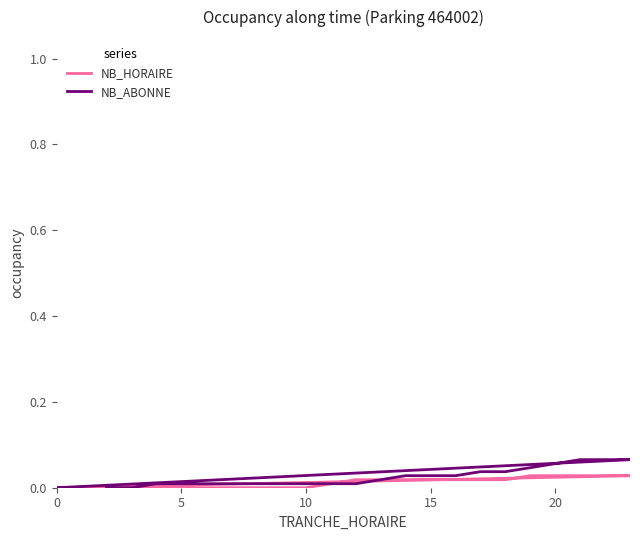

Does the chart have visible grid lines?

No